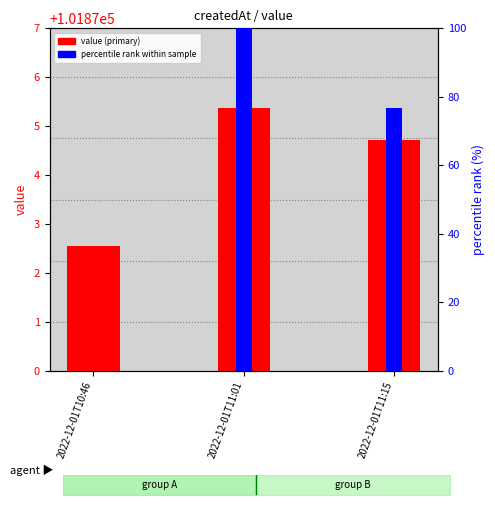

Does the chart contain any negative values?

No